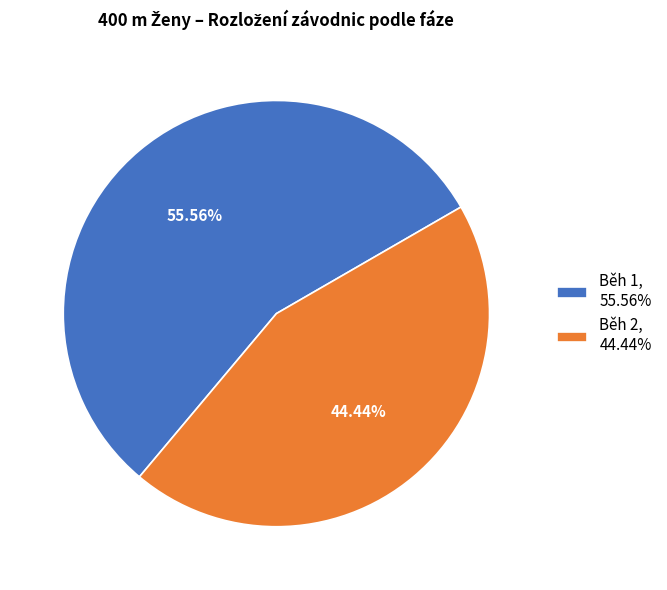

To the nearest percent, what is the difference between the largest and smallest slice percentages?

11%